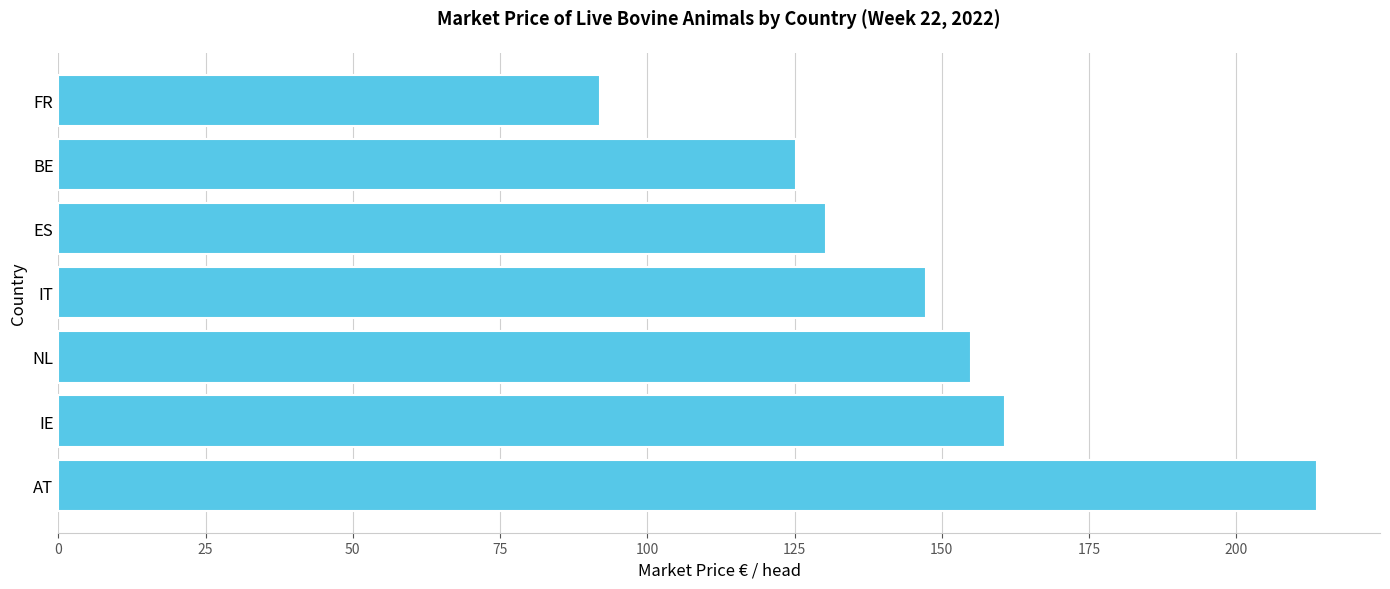

Rank the categories by value from lowest to highest.

FR, BE, ES, IT, NL, IE, AT